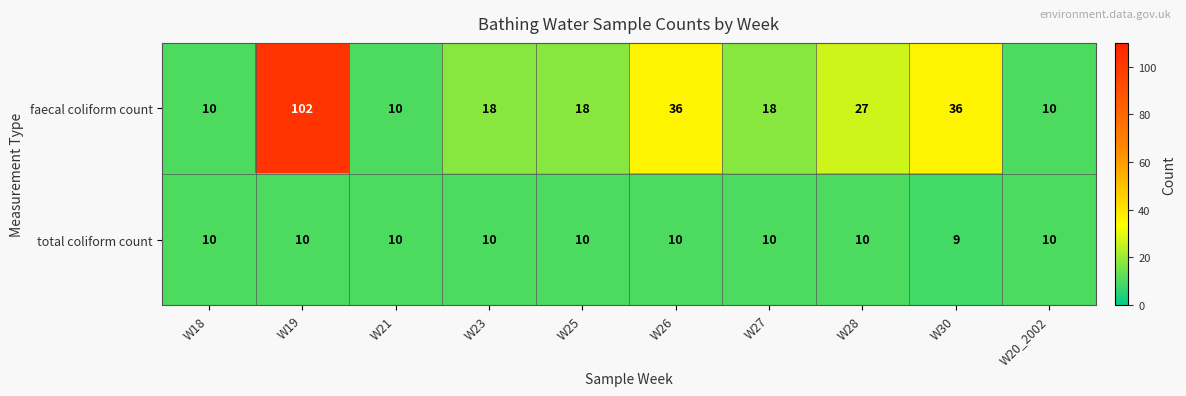

What is the sum of the total coliform count values at W20_2002 and W27?

20